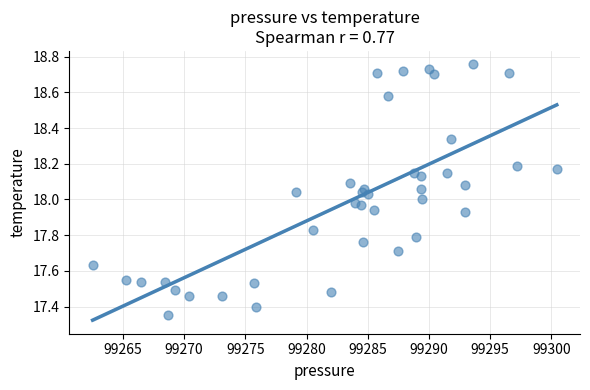

What is the range of X values (max minus min)?

37.9